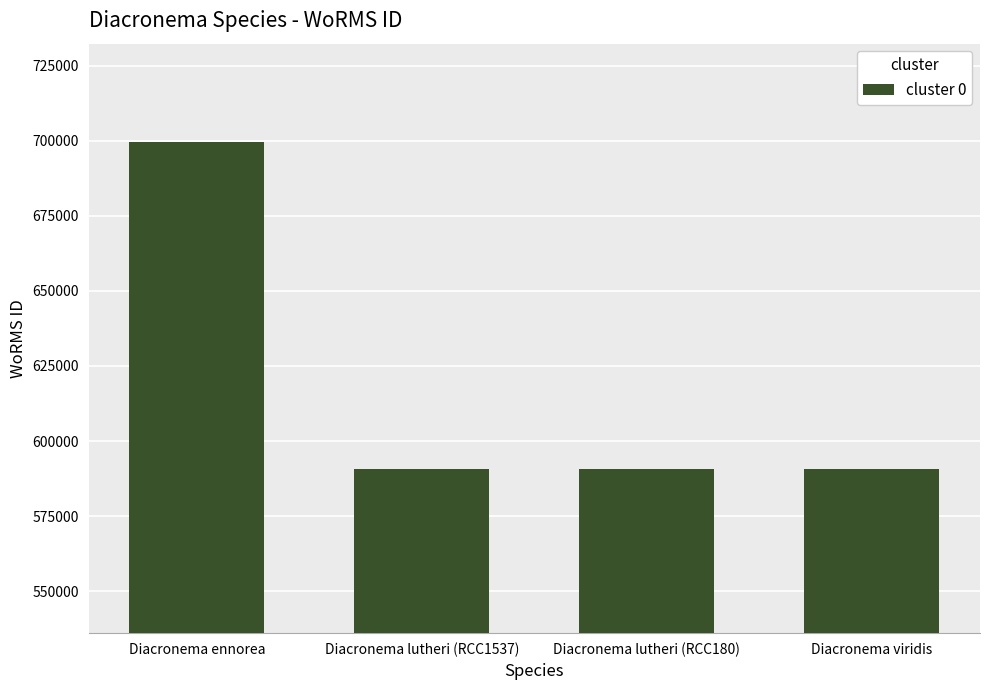

What is the difference between the maximum and minimum values?

109062